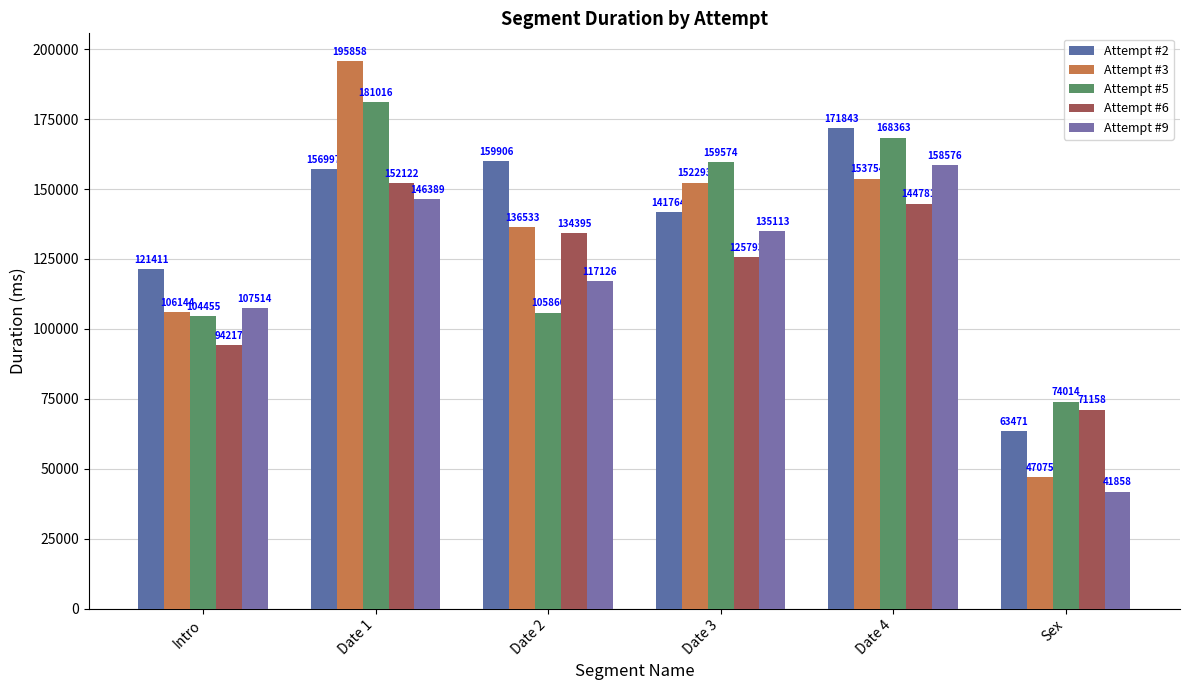

Is the value of Attempt #2 at Date 4 greater than the value of Attempt #3 at Sex?

Yes